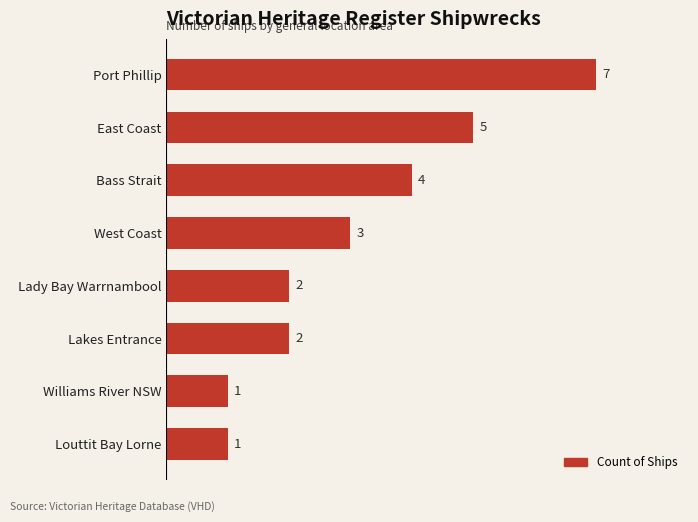

What is the maximum value shown in the chart?

7